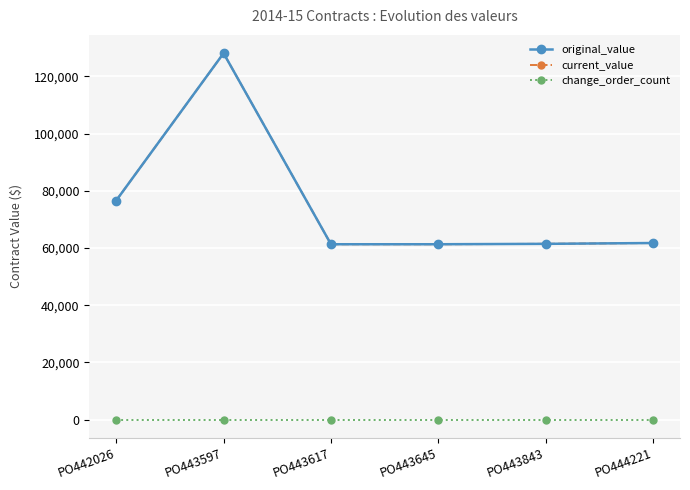

List the series in order of their peak value, lowest first.

change_order_count, original_value, current_value